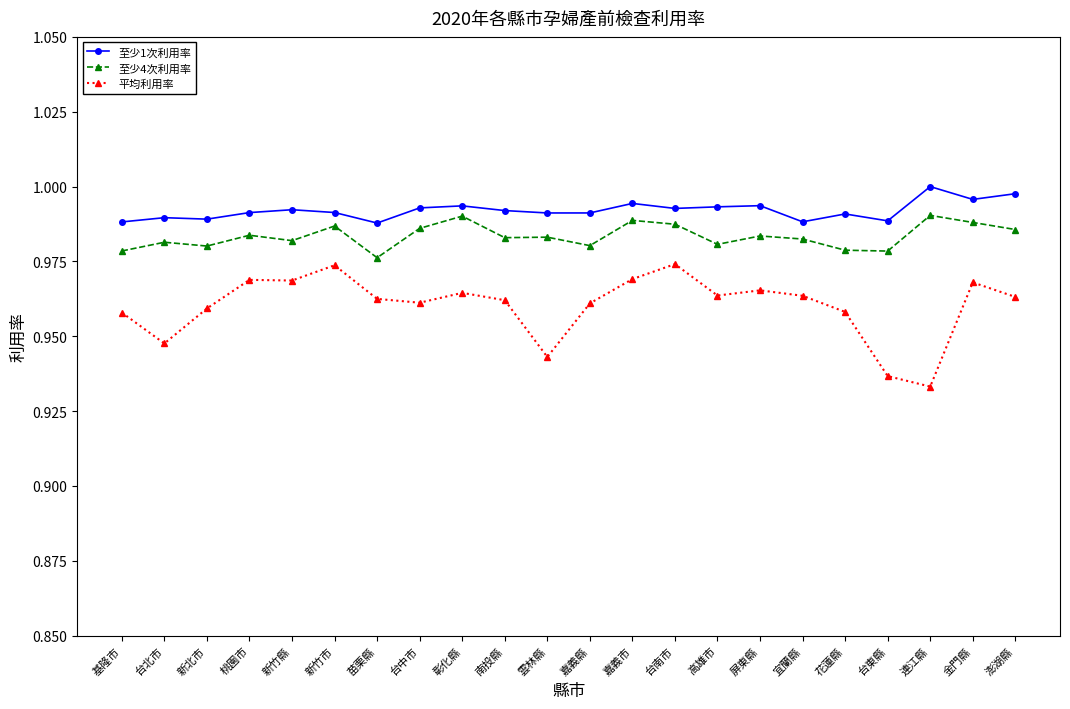

Count the 至少1次利用率 values in the range 0 to 1.

22